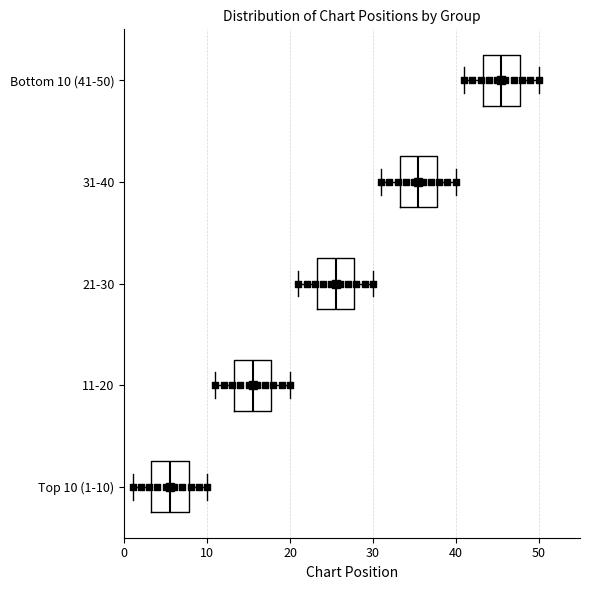

Where is the right edge of the box for Bottom 10 (41-50) on the x-axis? The values are not printed on the chart, so give them approximately, as read against the axis.

48